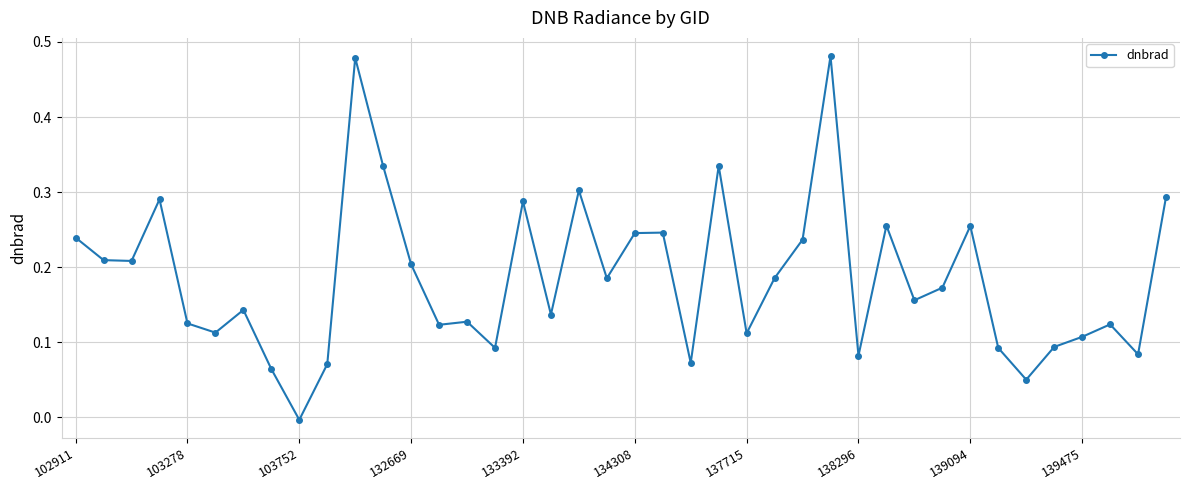

How many data points are less than 0?

1